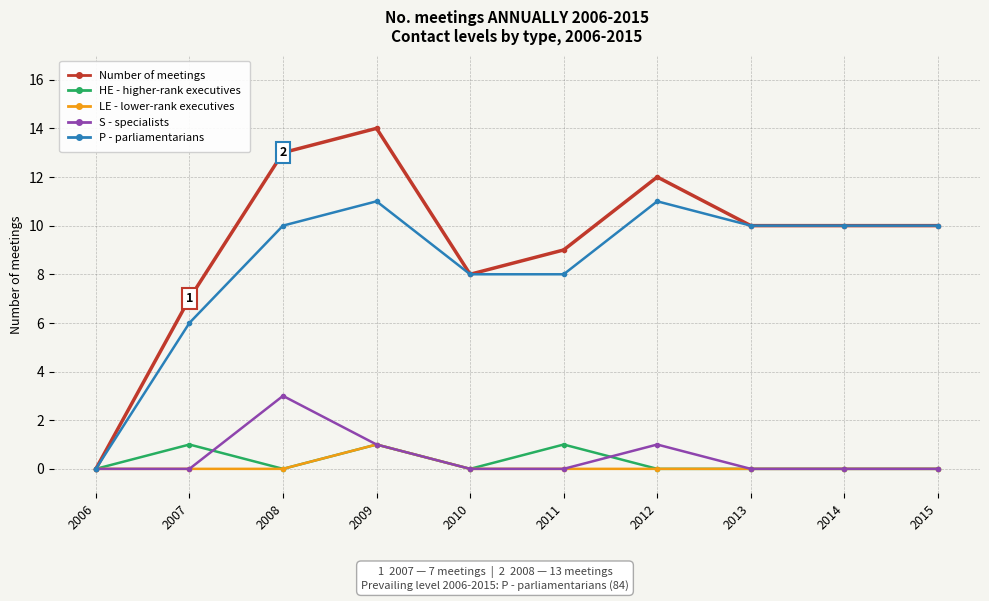

Is the value of S - specialists at 2006 greater than the value of Number of meetings at 2015?

No